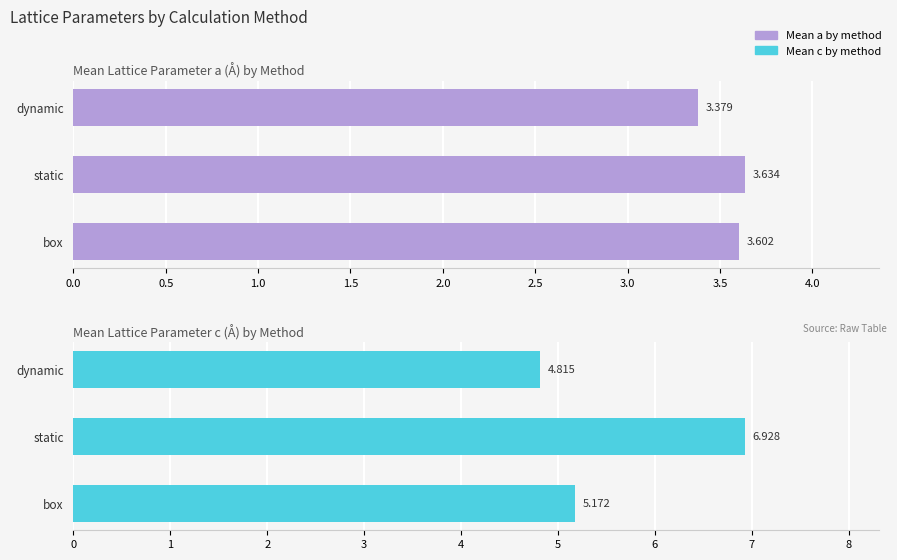

What position from the left is dynamic?

3